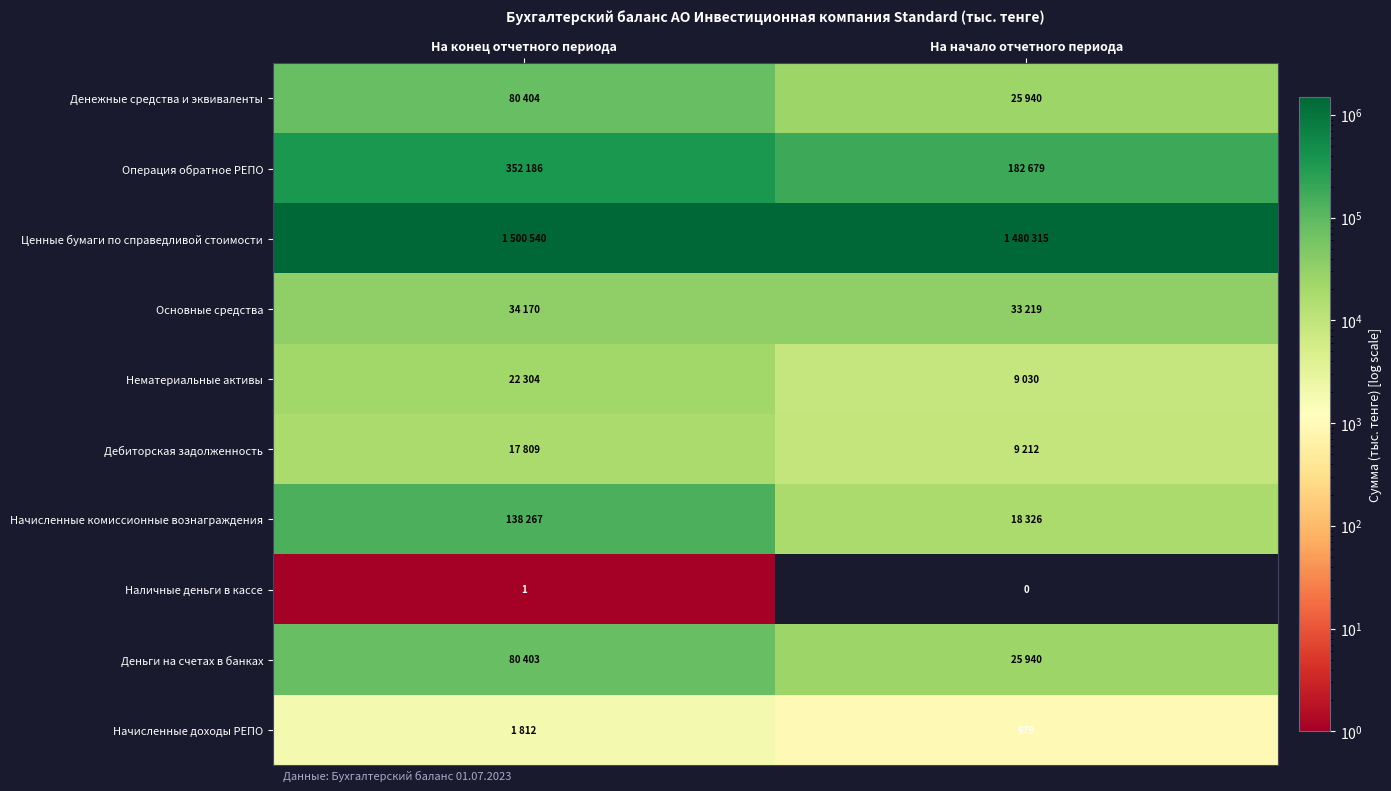

Is it true that Наличные деньги в кассе equals 0 at На начало отчетного периода?

True